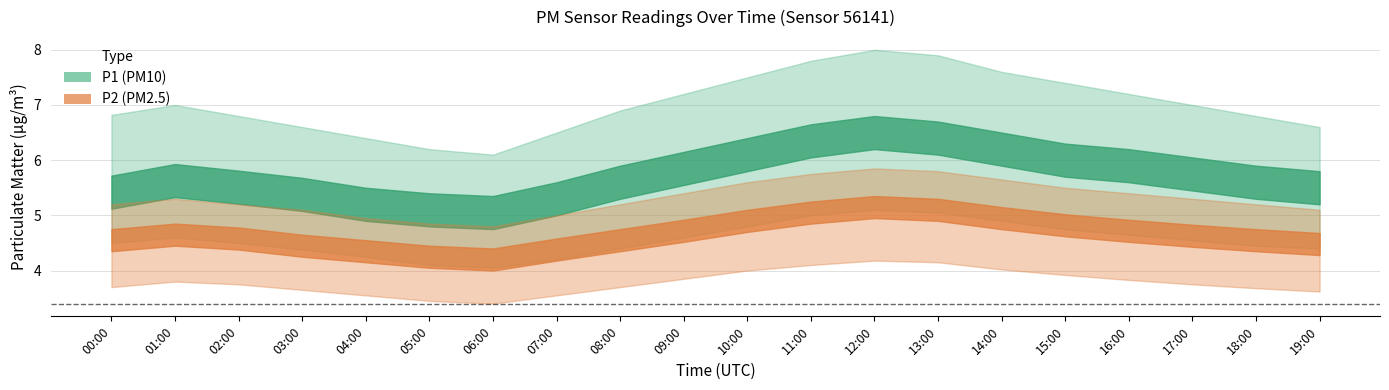

Which series has the widest spread of values?

P1_upper